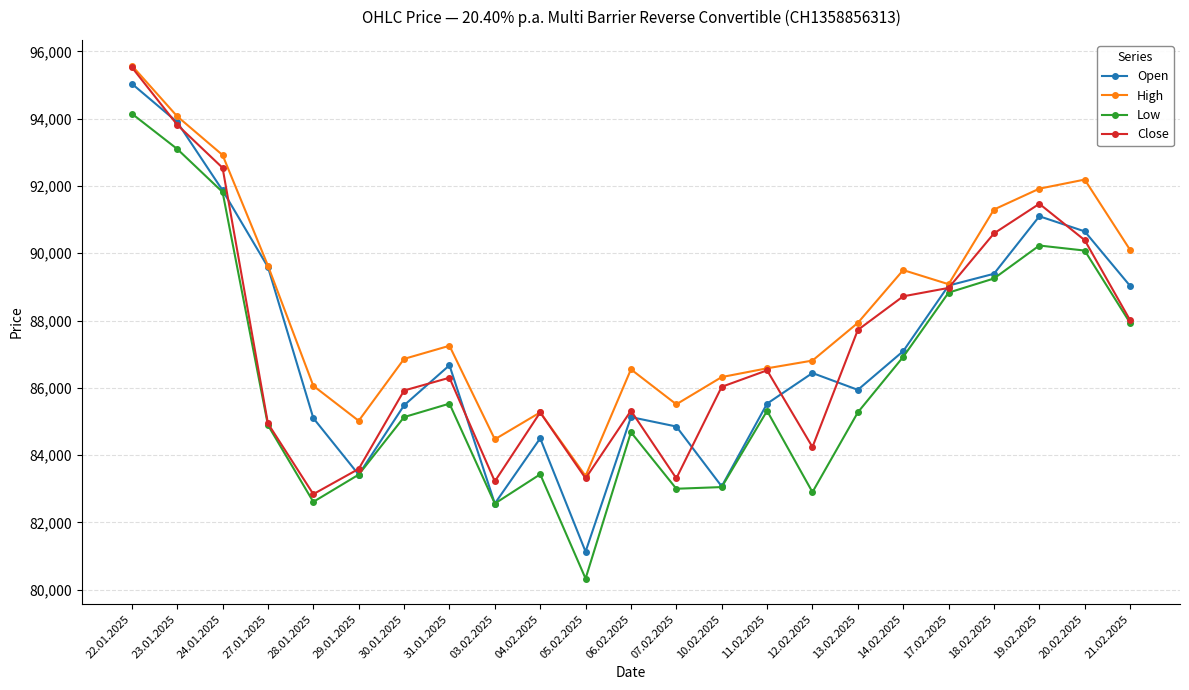

What is the value of the Close point at the 20th from the left?

90590